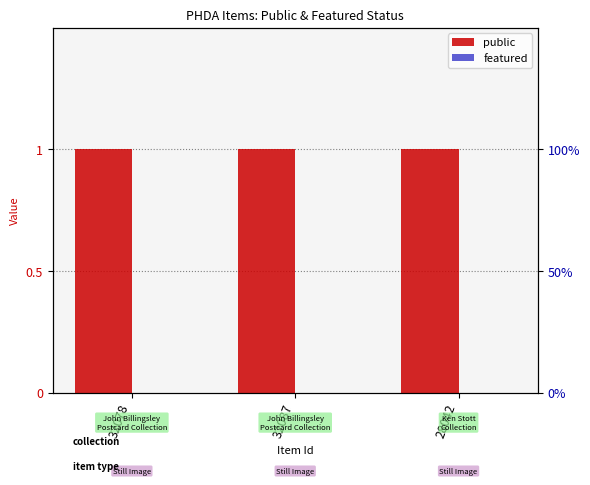

What is the difference between the highest and lowest values at 32078?

1